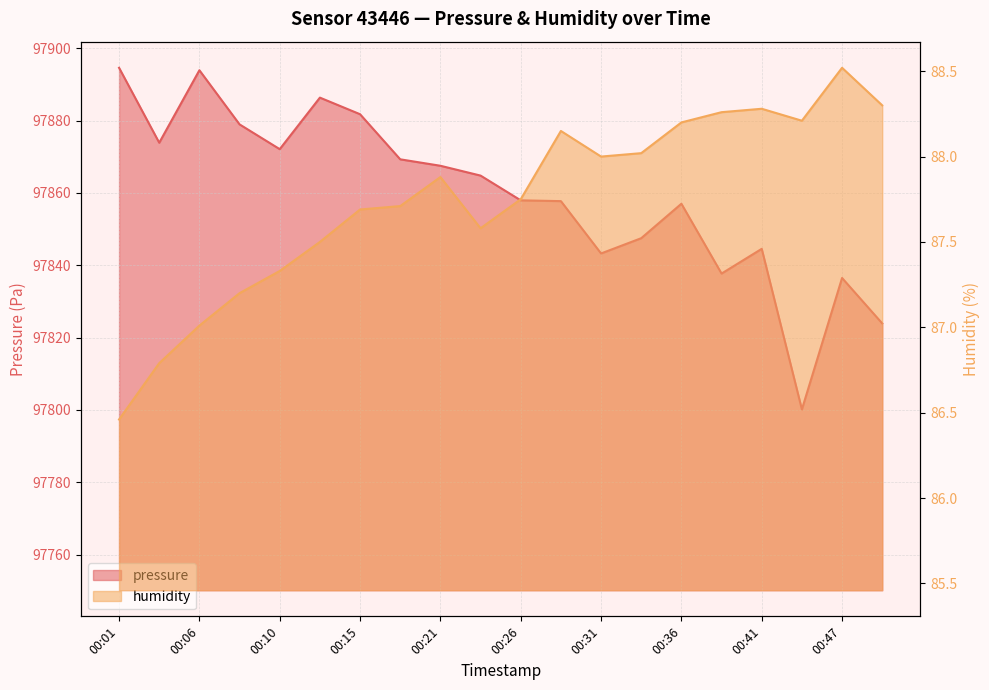

What is the sum of the humidity values at 00:39 and 00:41?

176.5